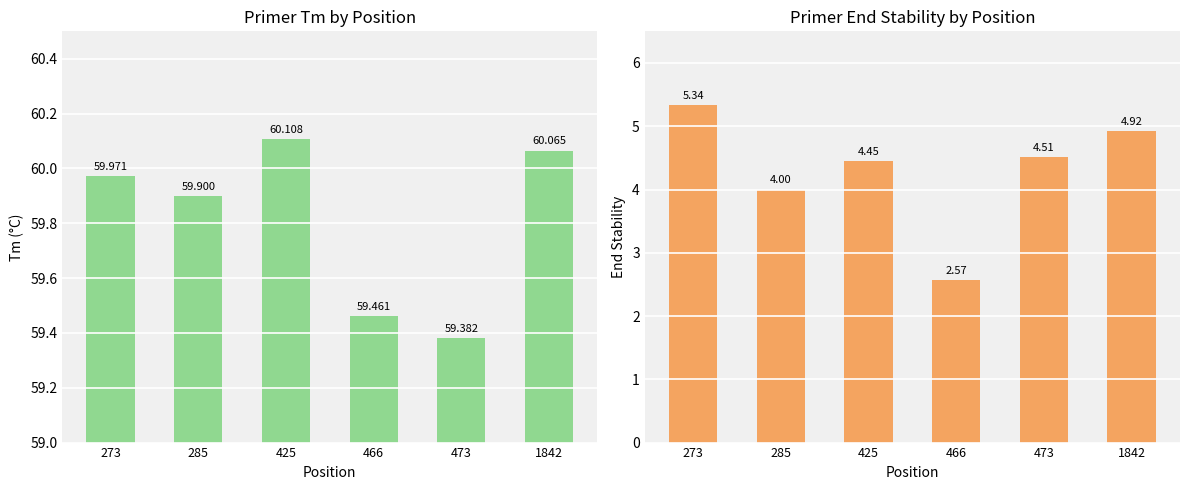

How many data points in PRIMER_LEFT_0_END_STABILITY are above 4?

4